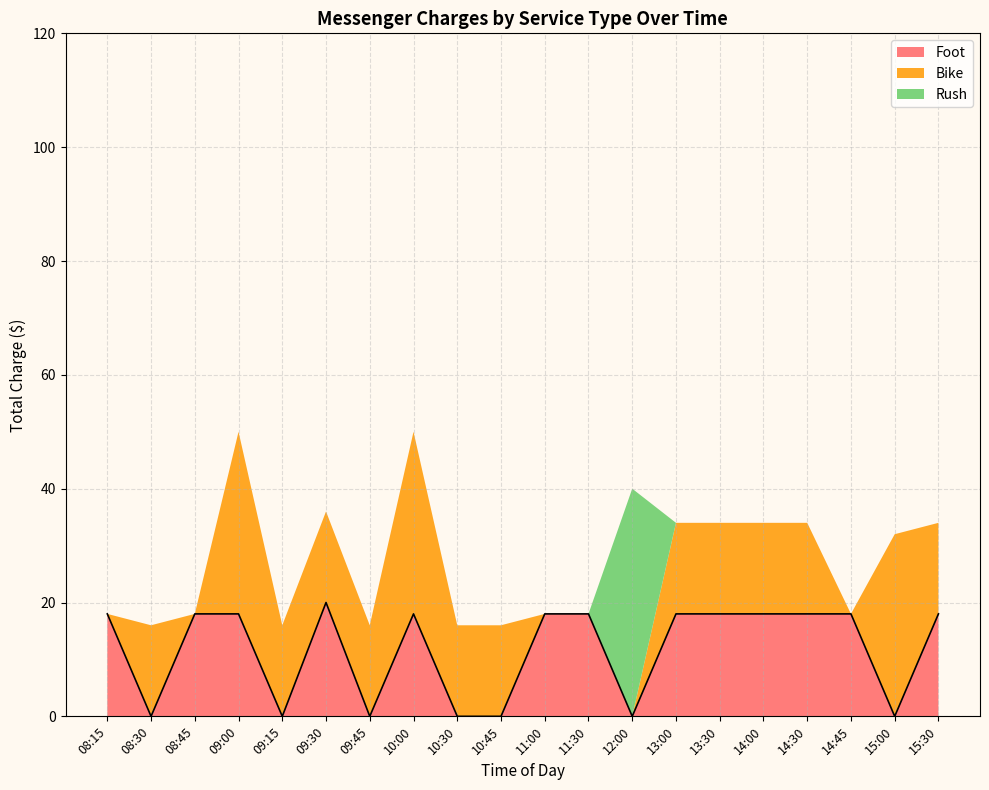

True or false: Foot has more than 2 points higher than both neighbors.

False